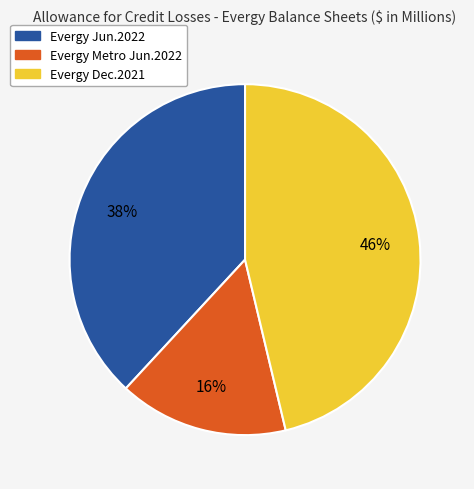

How many slices are in this pie chart?

3